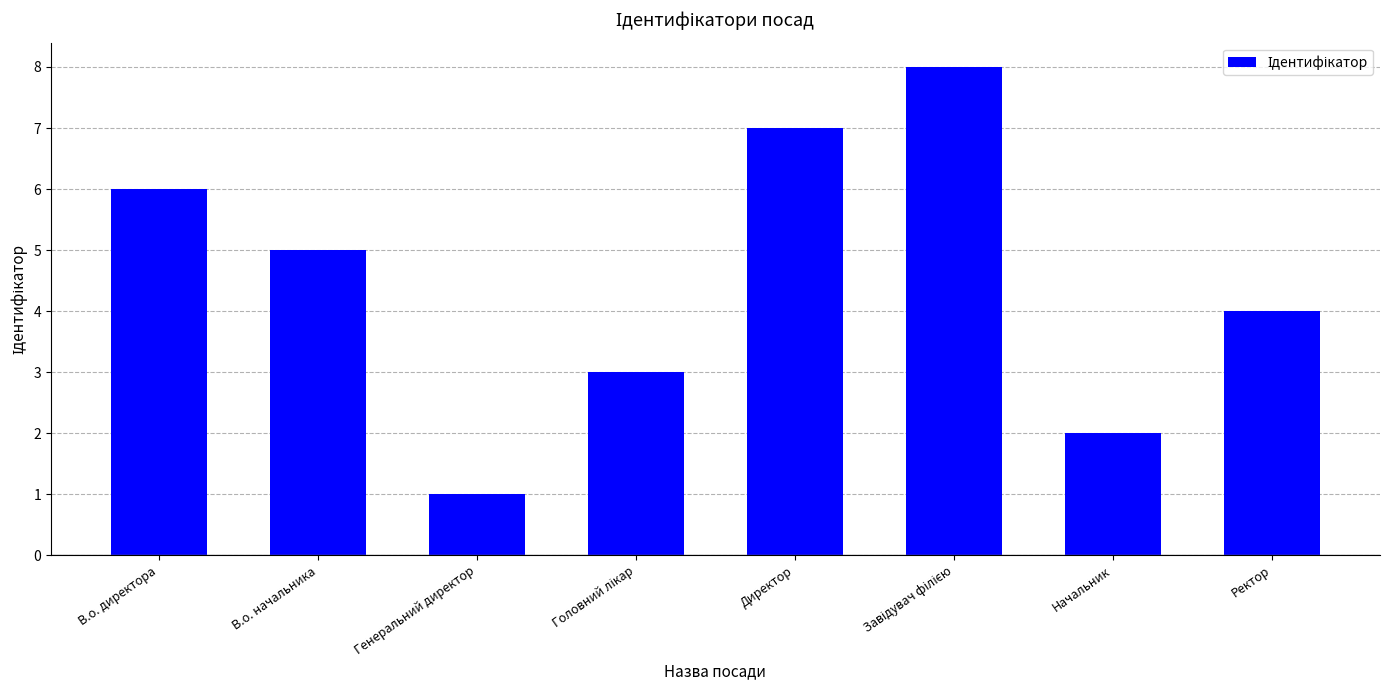

What is the difference between the maximum and minimum values?

7